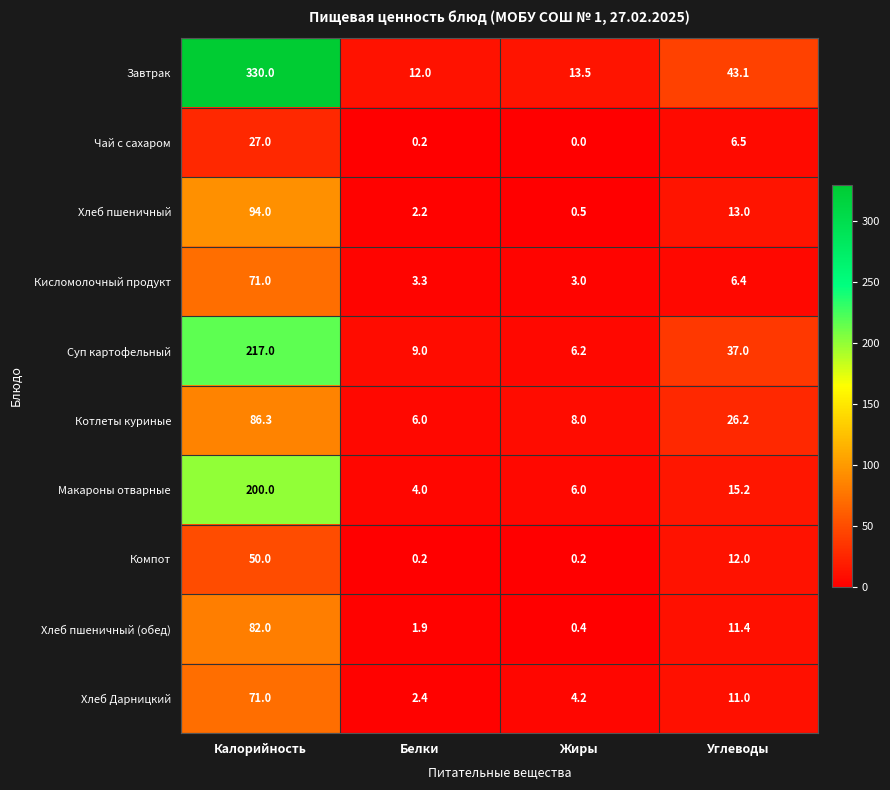

Which series has the largest range (max minus min)?

Завтрак